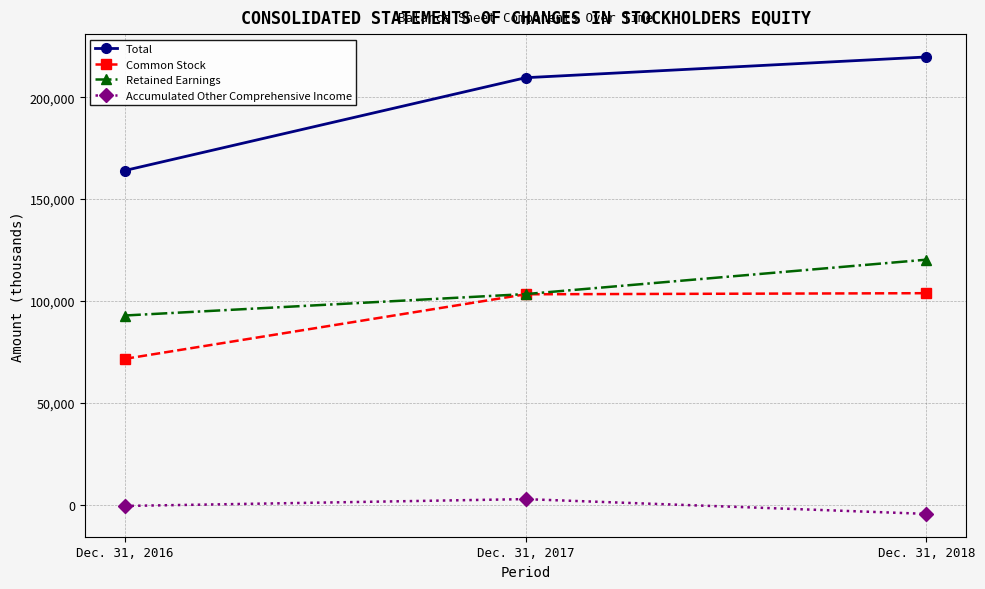

List the series in order of their peak value, highest first.

Total, Retained Earnings, Common Stock, Accumulated Other Comprehensive Income